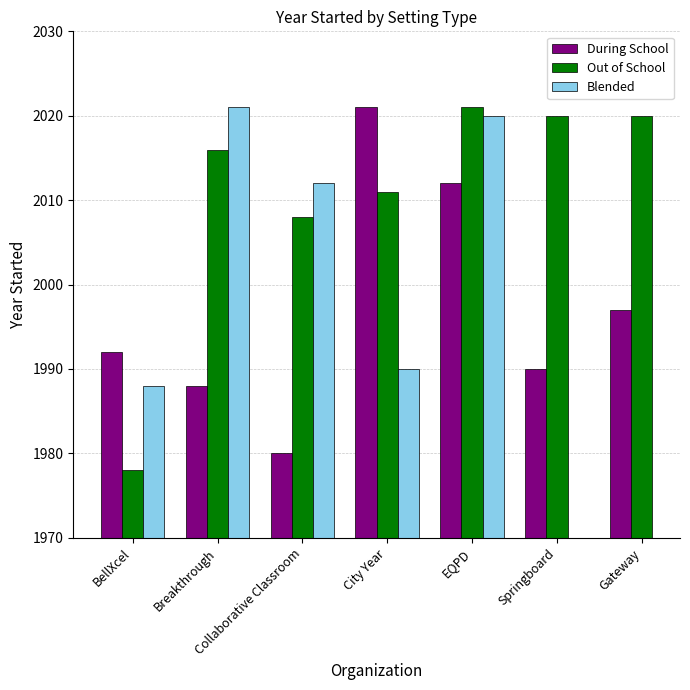

Does the chart contain stacked bars?

No